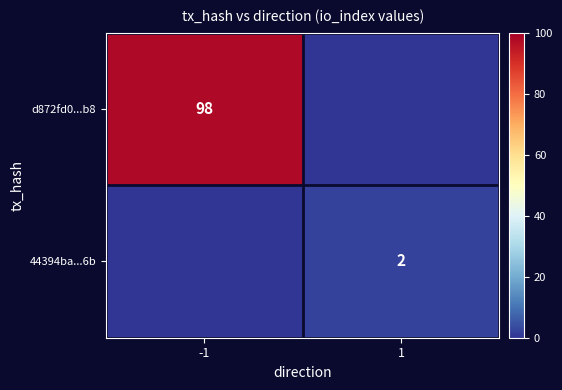

The 44394ba...6b series shows 2 at 1. True or false?

True